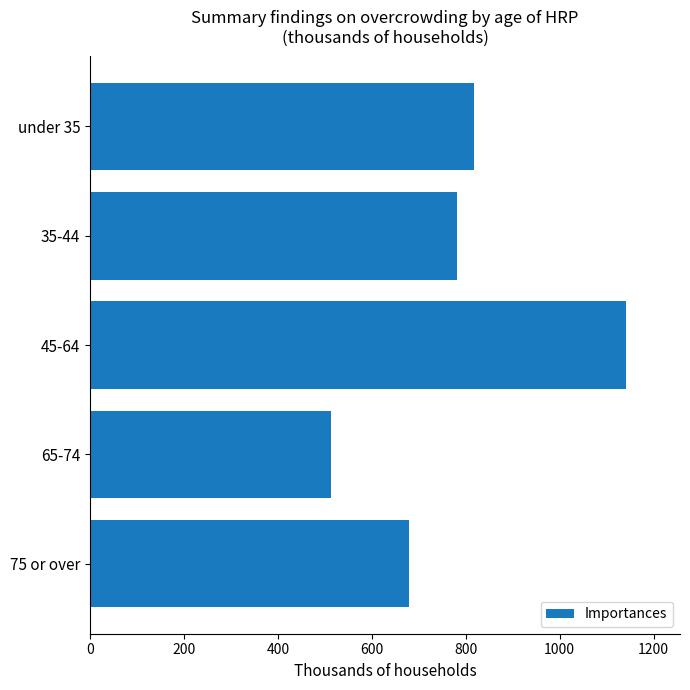

List the labels in order of value, largest first.

45-64, under 35, 35-44, 75 or over, 65-74